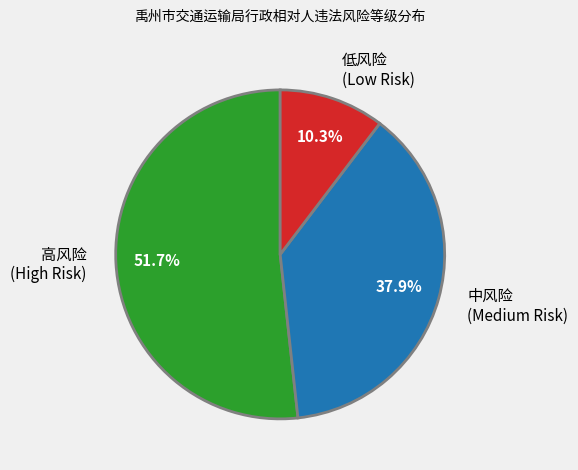

Do 低风险 and 中风险 together represent more than half of the pie?

No